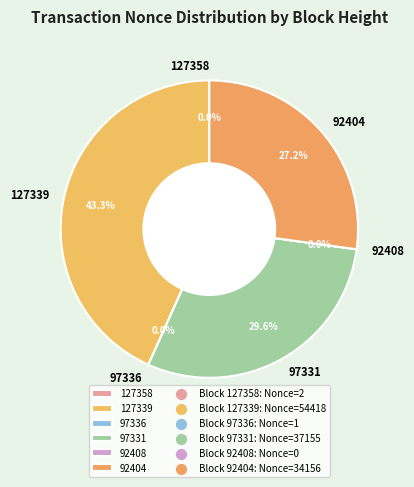

What is the ratio of the value at 127339 to the value at 92404?

1.6